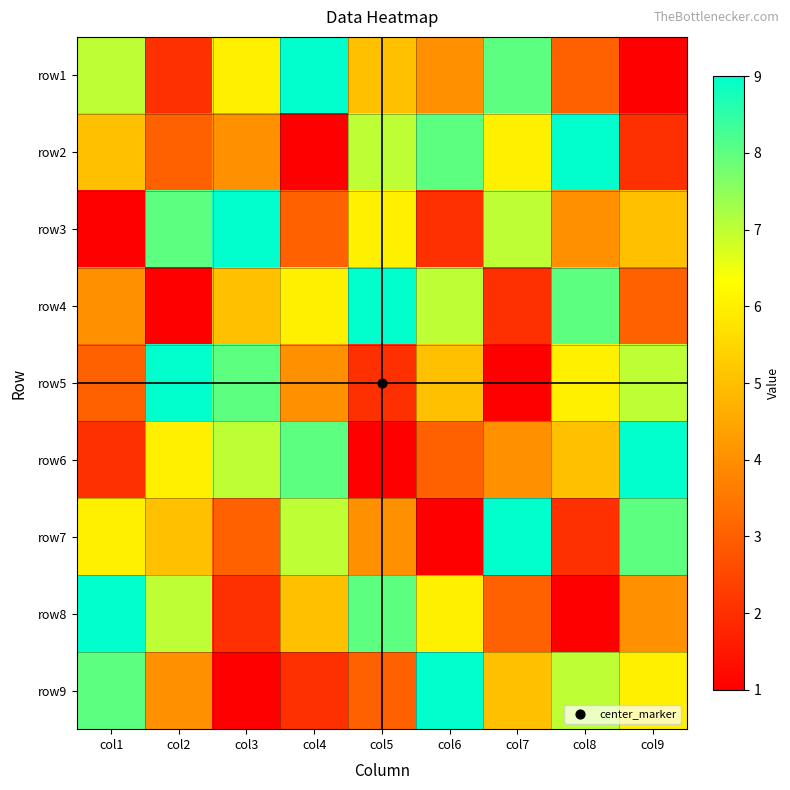

Which has a higher value, col4 or col9?

col4